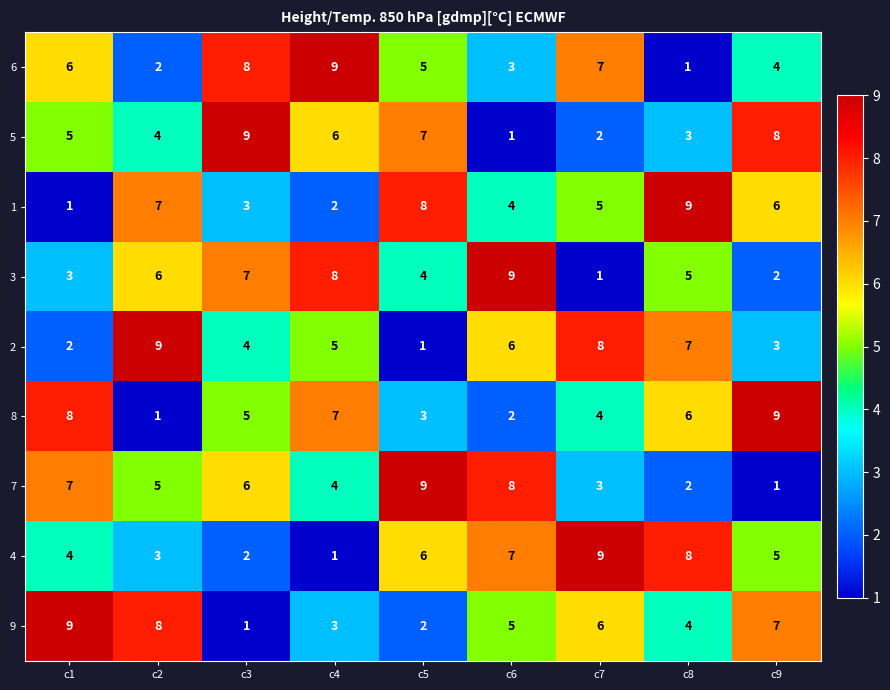

What is the maximum value shown in the chart?

9